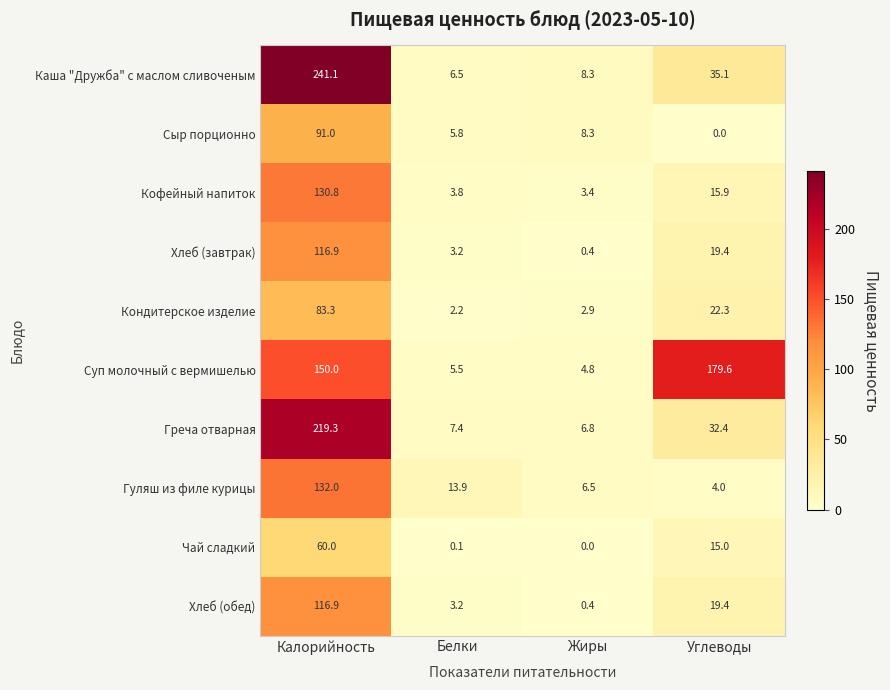

Where does the Кондитерское изделие series first go above 22?

Калорийность